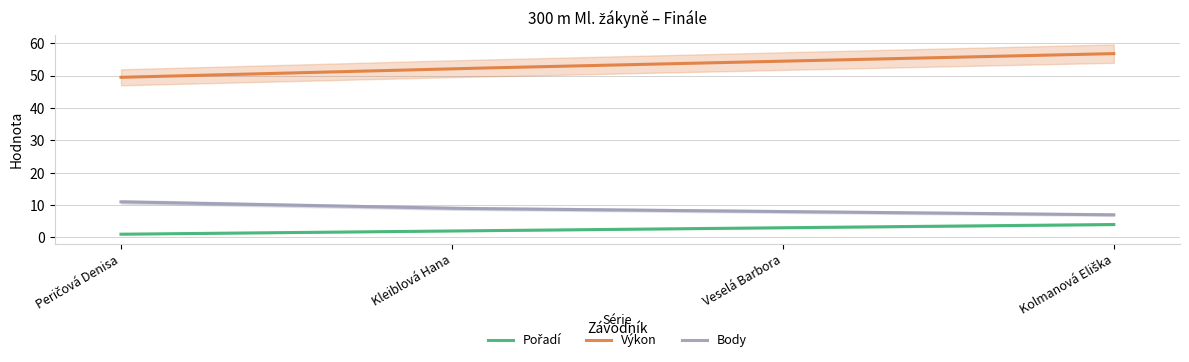

The Body series shows 3.2 at Kleiblová Hana. True or false?

False